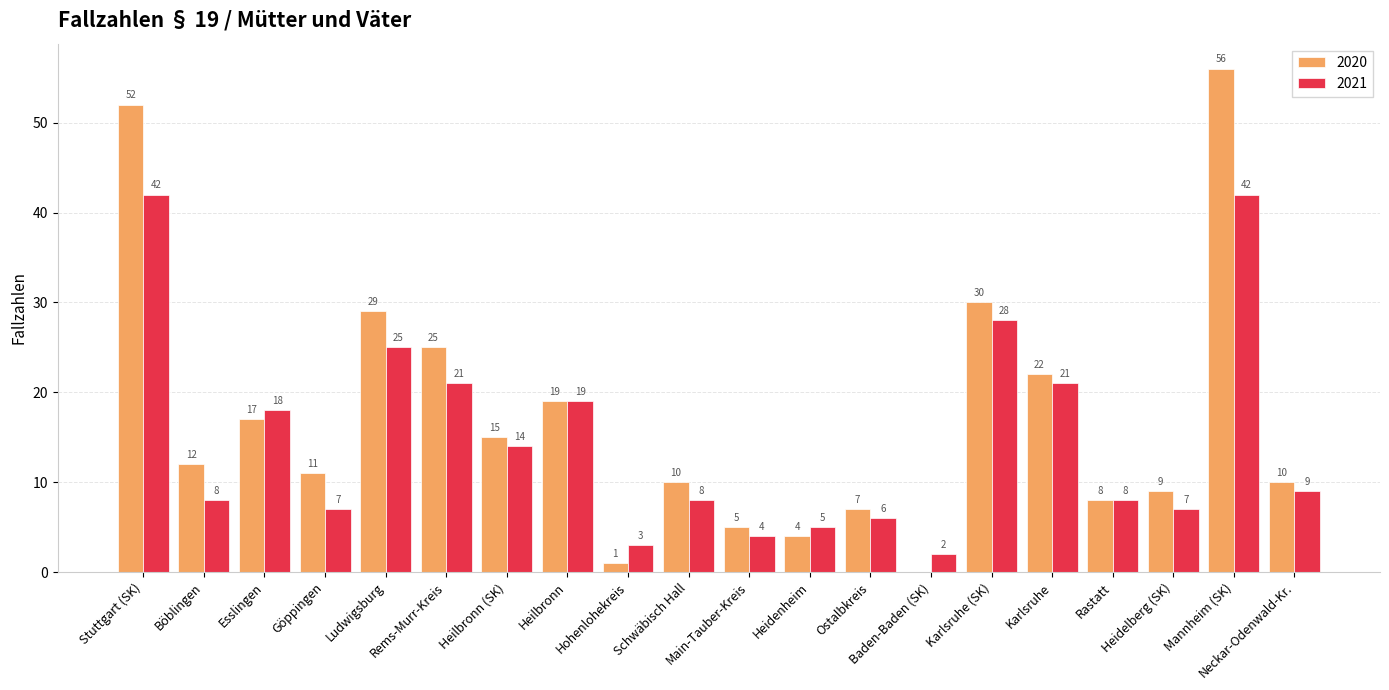

Reading left to right, list all the values displayed in this chart.

2020: 52	12	17	11	29	25	15	19	1	10	5	4	7	0	30	22	8	9	56	10
2021: 42	8	18	7	25	21	14	19	3	8	4	5	6	2	28	21	8	7	42	9